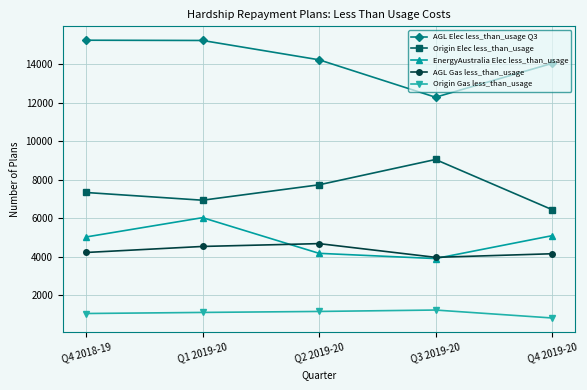

Between Q1 2019-20 and Q4 2019-20, which series saw the biggest shift?

AGL Elec less_than_usage Q3